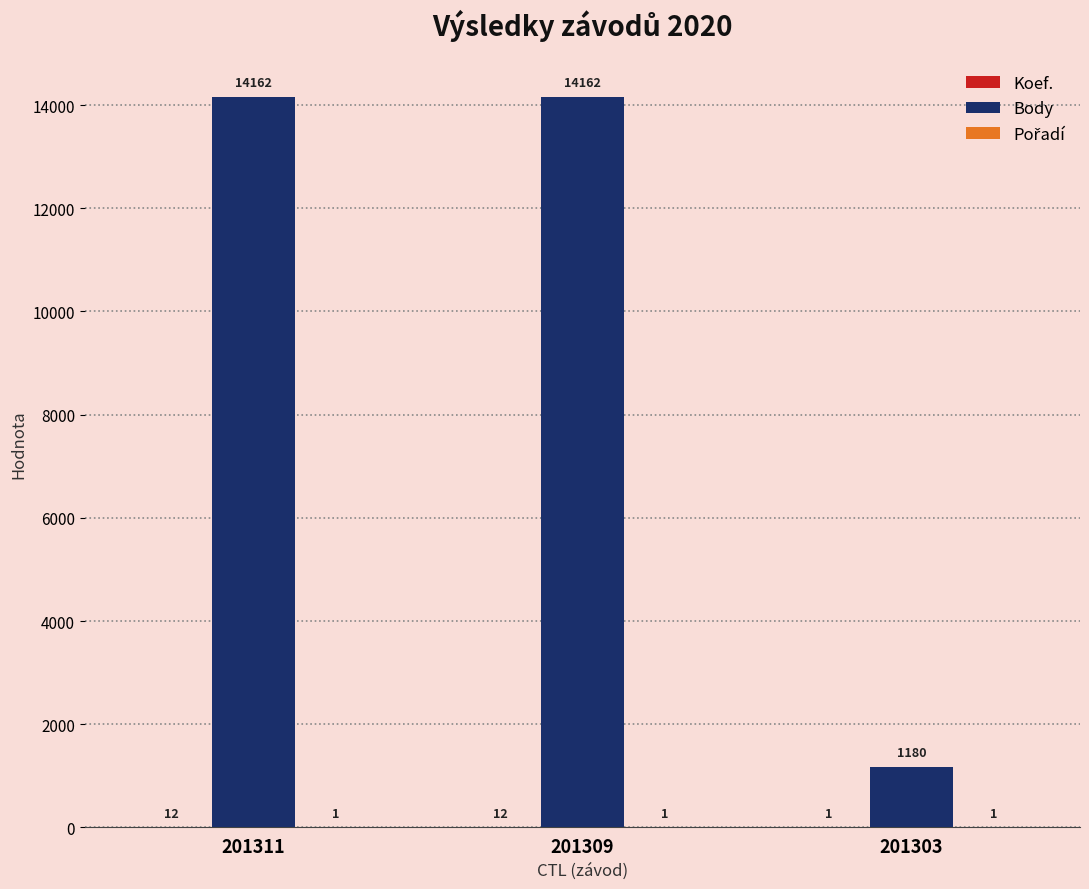

What is the maximum value shown in the chart?

14162